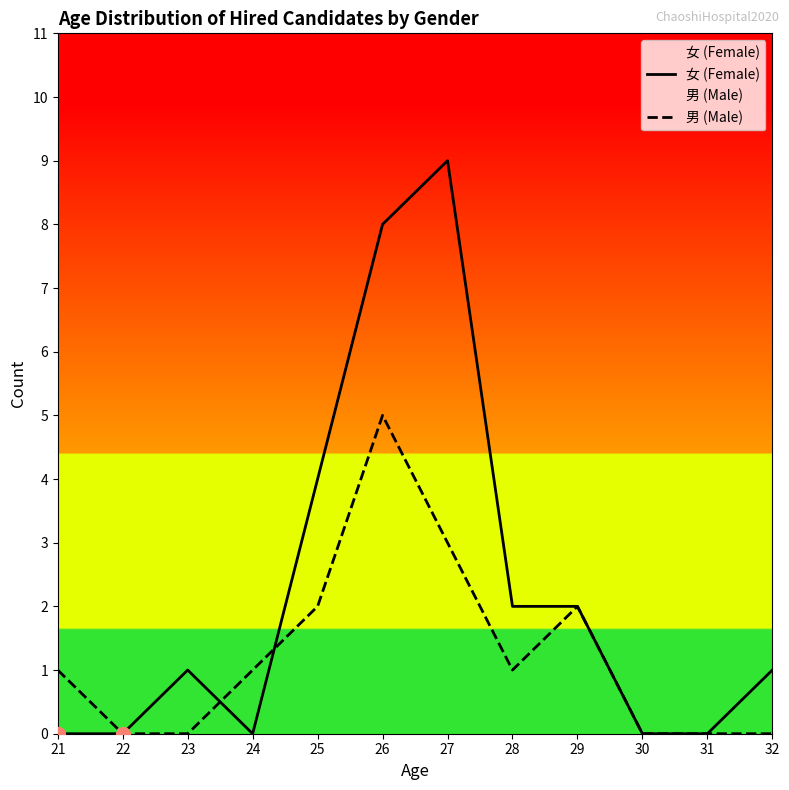

What are all the series names shown in the legend?

女 (Female), 男 (Male)